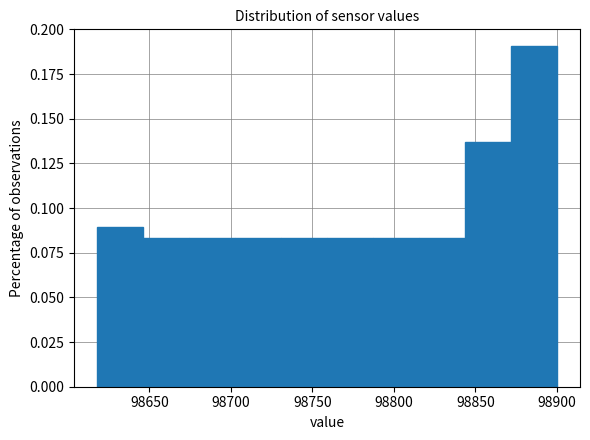

Reading left to right, transcribe this chart: for each bar, give the range it covers on the x-axis and its height. Neither the bar edges nor the heights are printed on the chart, so give them approximately, as read against the axes.

98620 to 98645: 0.090
98645 to 98675: 0.085
98675 to 98705: 0.085
98705 to 98730: 0.085
98730 to 98760: 0.085
98760 to 98785: 0.085
98785 to 98815: 0.085
98815 to 98845: 0.085
98845 to 98870: 0.135
98870 to 98900: 0.190